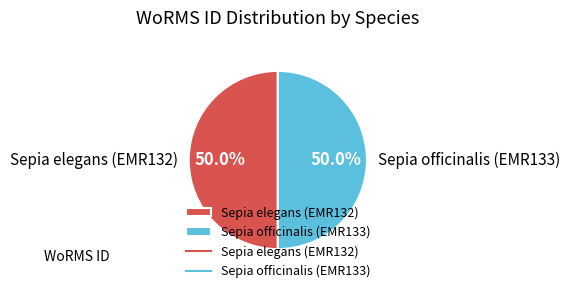

Count the number of slices in the pie.

2